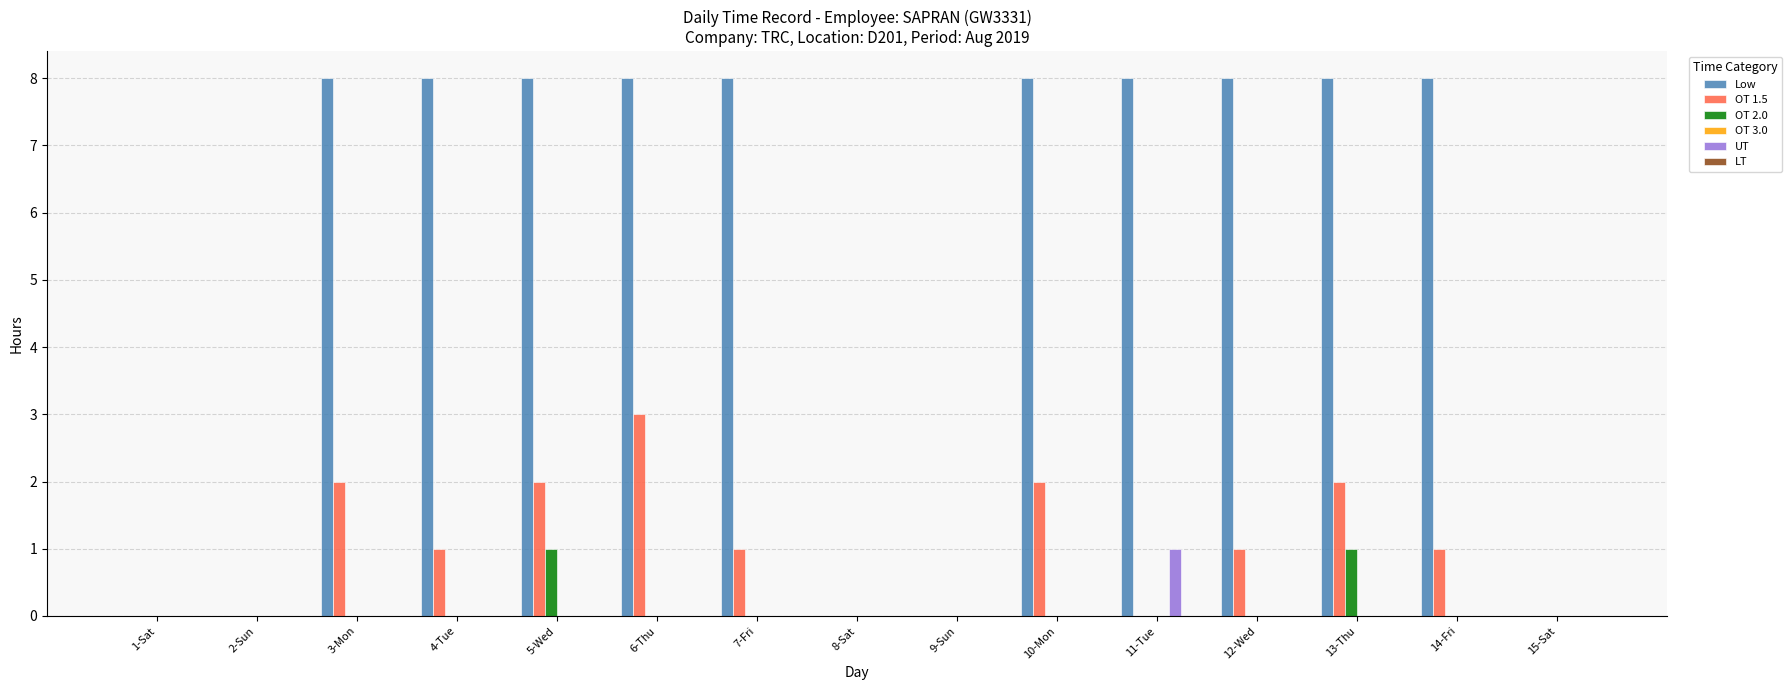

How many groups of bars are there?

15